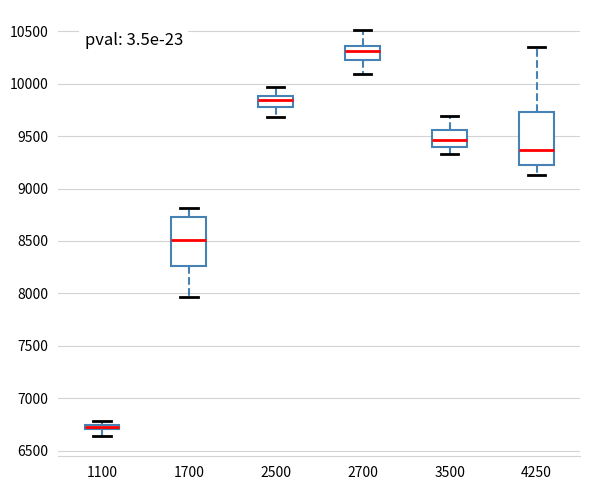

Where is the upper edge of the box at x = 1700 on the y-axis? The values are not printed on the chart, so give them approximately, as read against the axis.

8750